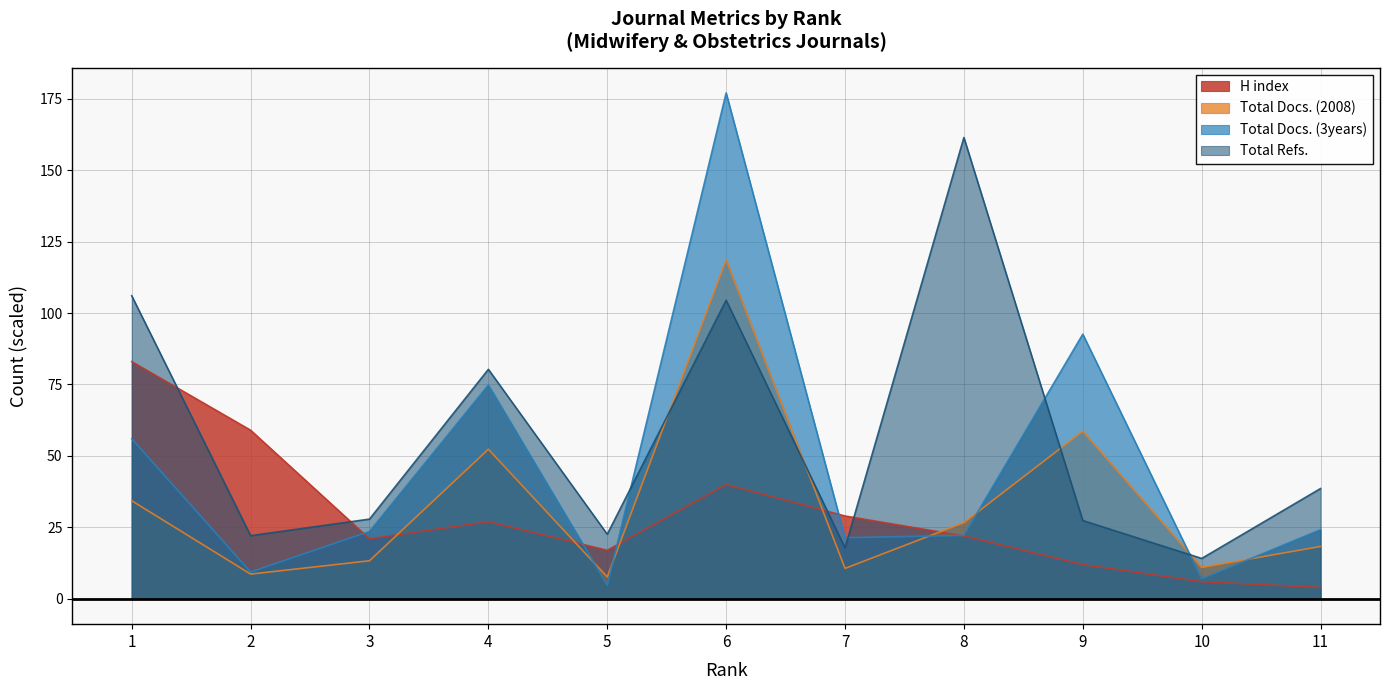

What is the sum of the Total Refs. values at 5 and 4?

102.9